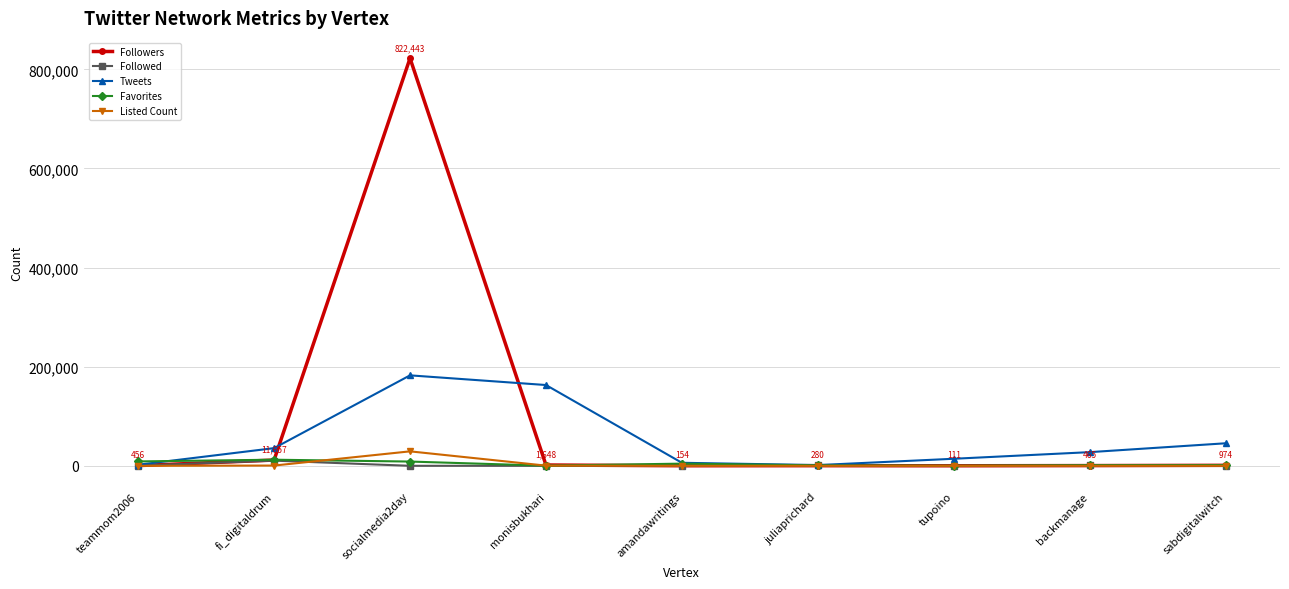

Does the chart have visible grid lines?

Yes